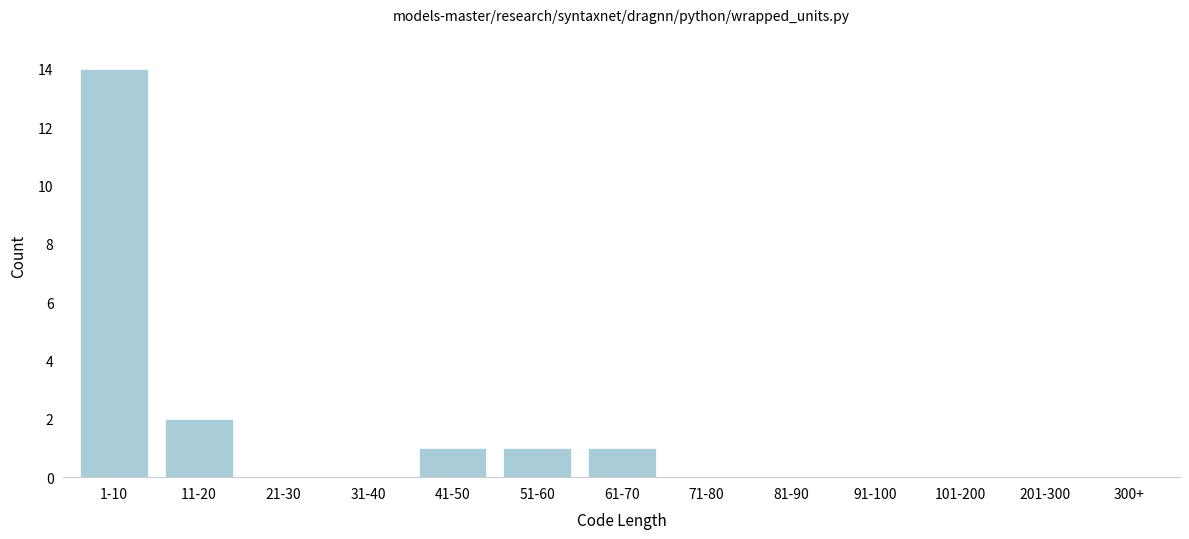

Reading left to right, extract all data points from this chart.

1-10=14	11-20=2	21-30=0	31-40=0	41-50=1	51-60=1	61-70=1	71-80=0	81-90=0	91-100=0	101-200=0	201-300=0	300+=0